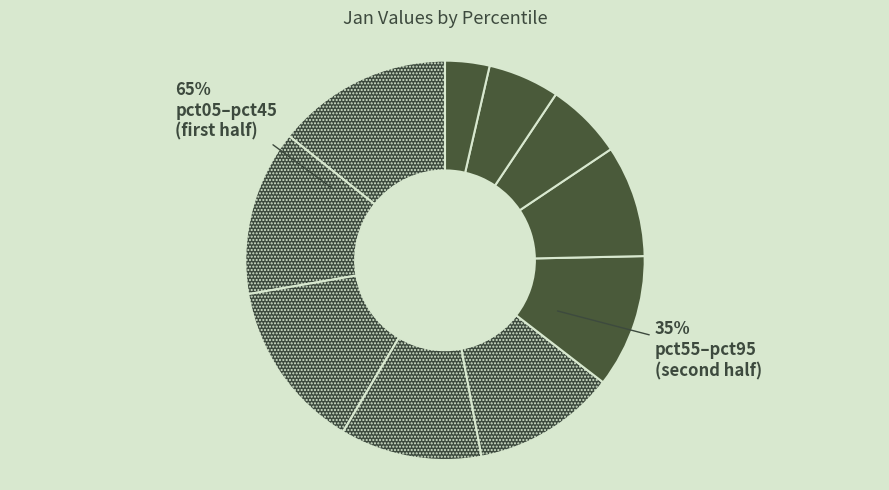

Does any single category account for the majority?

No